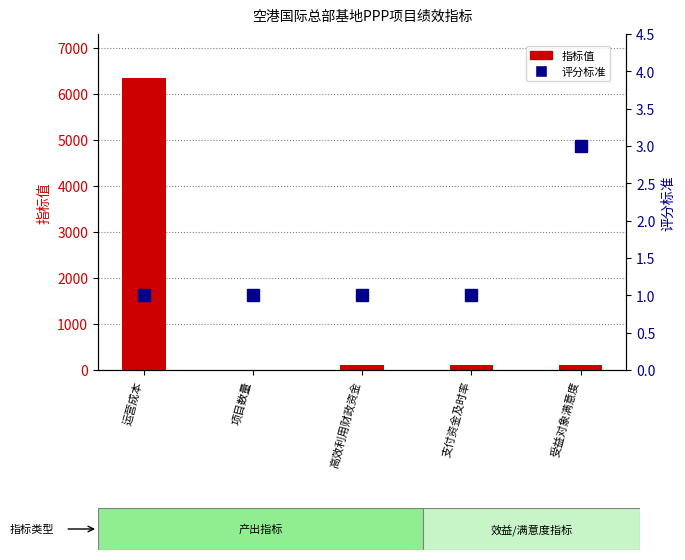

Reading right to left, list all the values displayed in this chart.

指标值: 100	100	100	1	6350
评分标准: 3	1	1	1	1